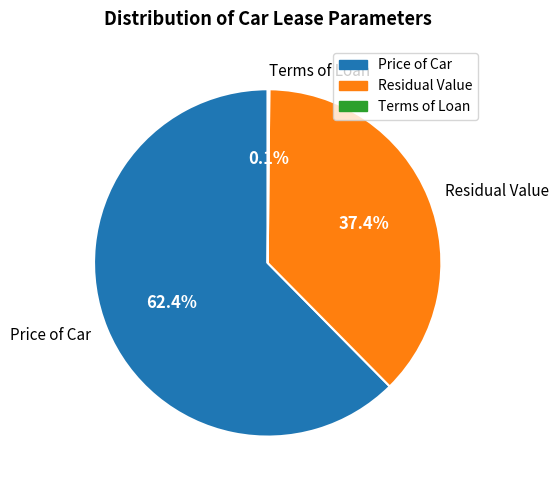

True or false: Price of Car accounts for 49% of the total.

False